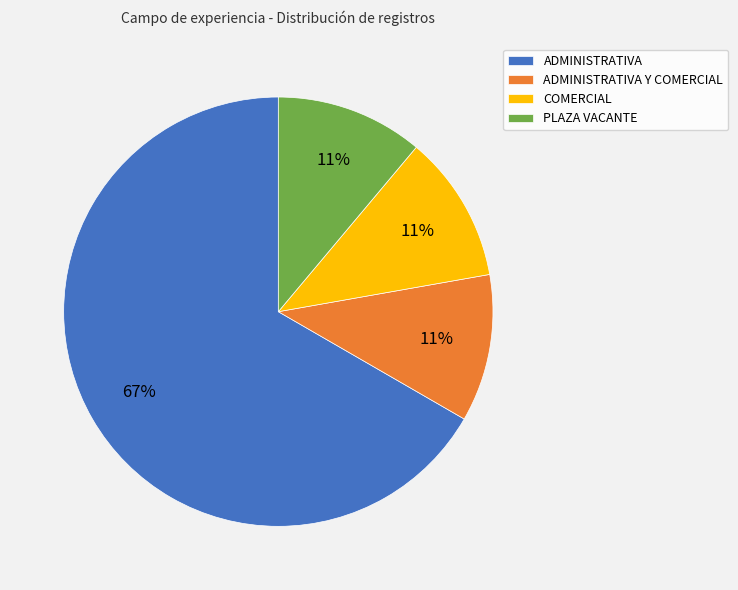

Which slice is the largest?

ADMINISTRATIVA